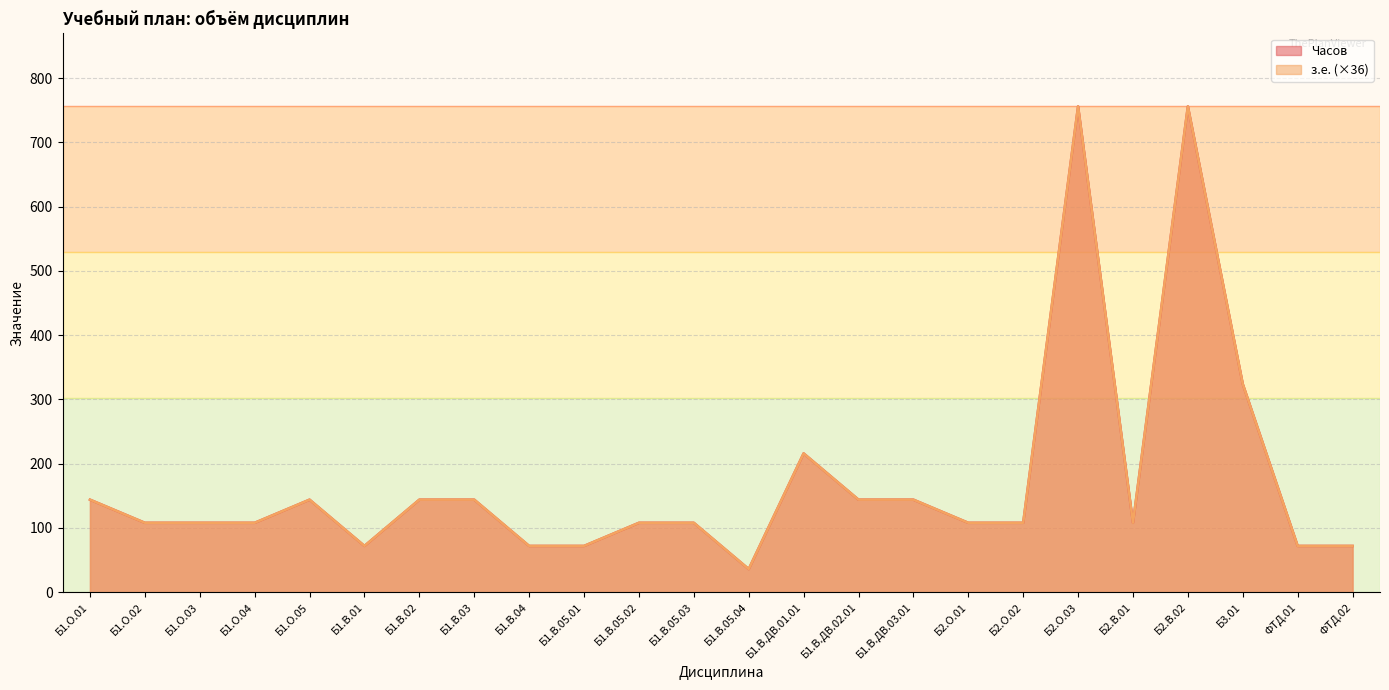

True or false: Часов and з.е. cross at least once.

False